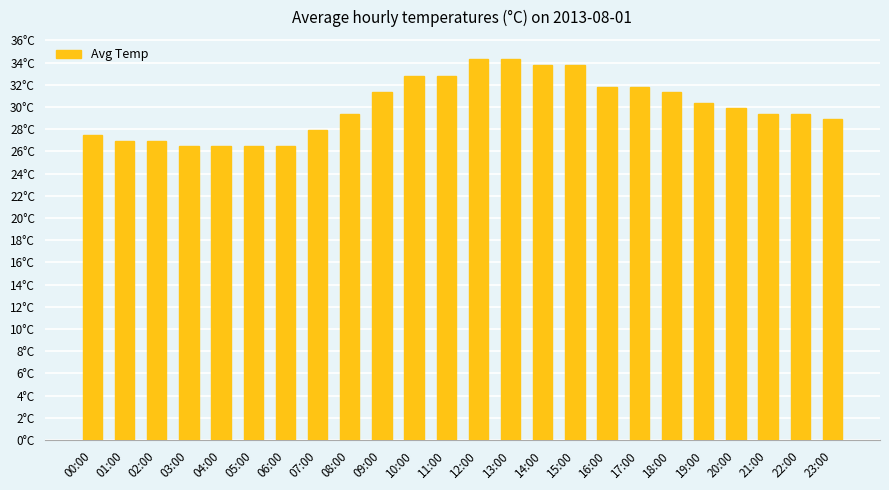

Reading left to right, extract all data points from this chart.

00:00=27.4	01:00=26.9	02:00=26.9	03:00=26.5	04:00=26.5	05:00=26.5	06:00=26.5	07:00=27.9	08:00=29.4	09:00=31.4	10:00=32.8	11:00=32.8	12:00=34.3	13:00=34.3	14:00=33.8	15:00=33.8	16:00=31.9	17:00=31.9	18:00=31.4	19:00=30.4	20:00=29.9	21:00=29.4	22:00=29.4	23:00=28.9